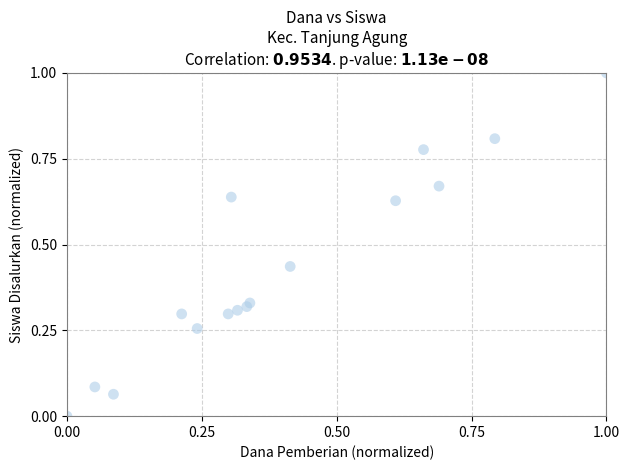

What is the range of Y values (max minus min)?

1.0